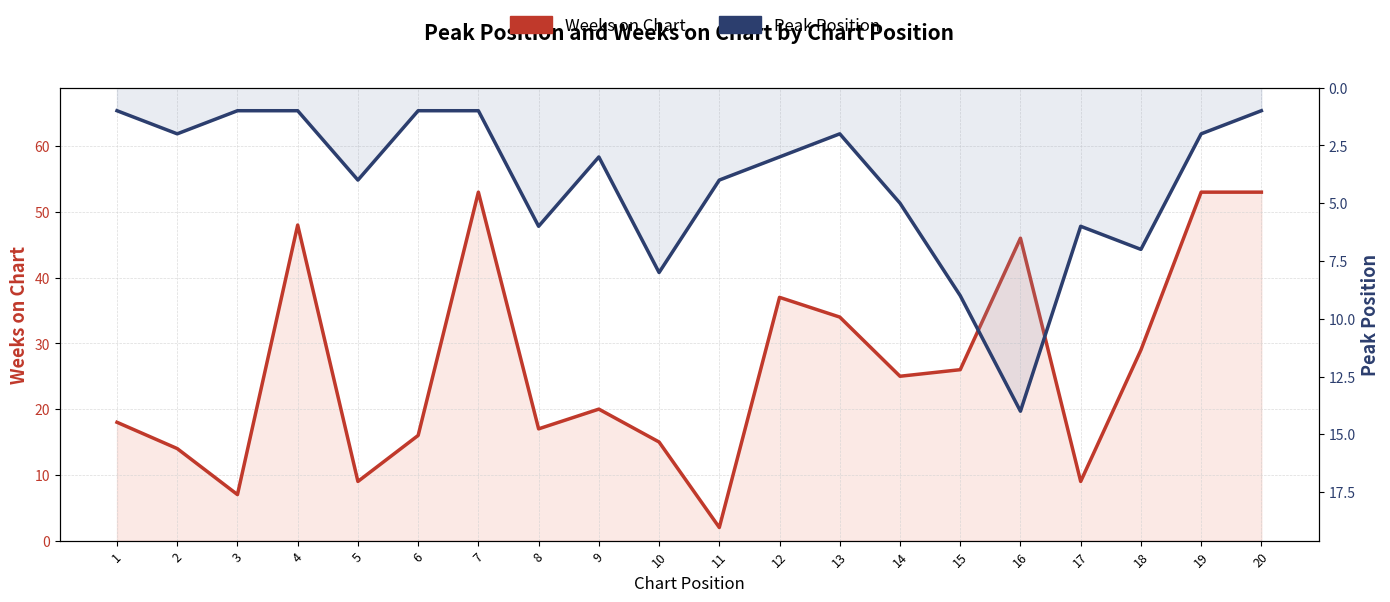

At which category does Peak Position reach its first local valley?

9